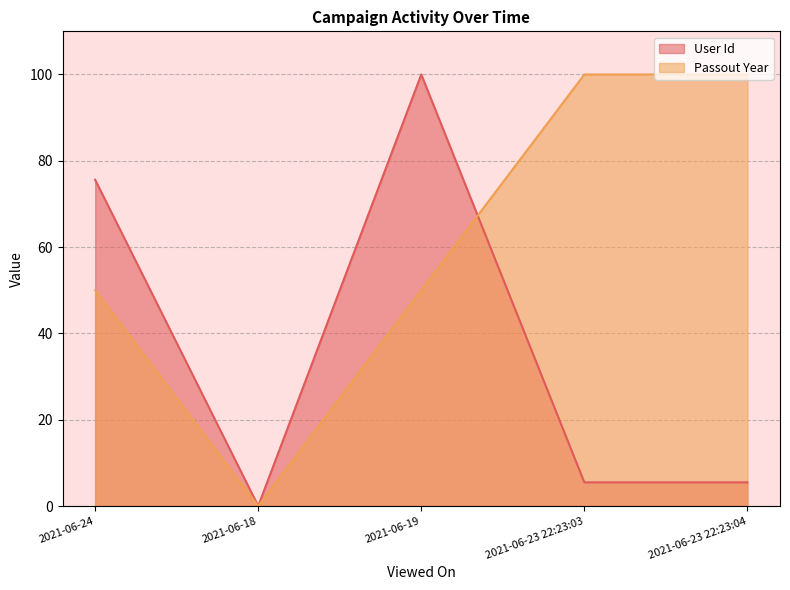

Which category has the lowest value in the User Id series?

2021-06-18